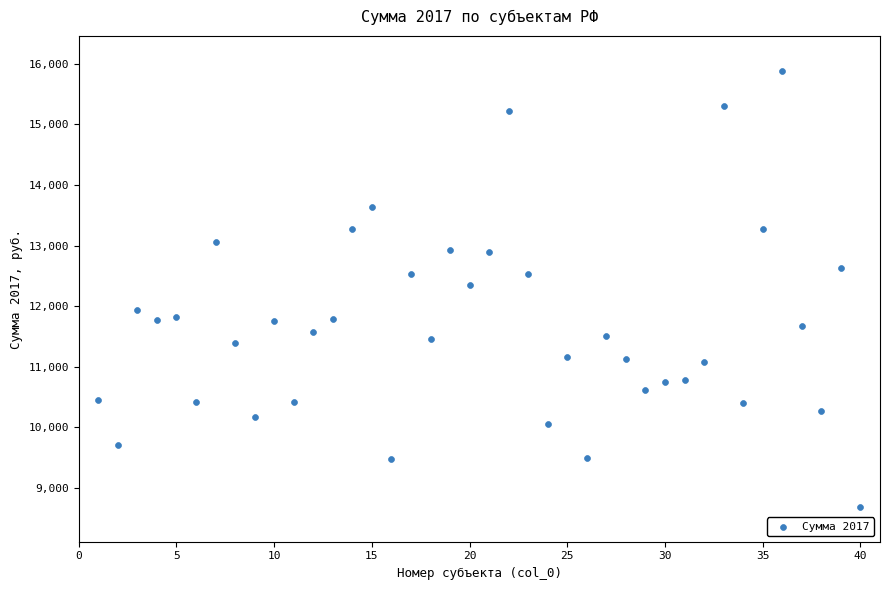

How many points are shown in the scatter plot?

40